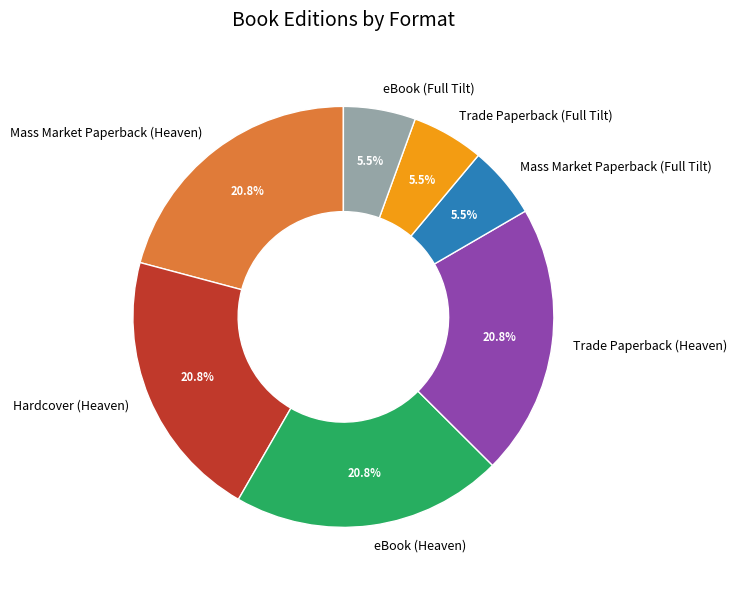

What is the ratio of the value at Trade Paperback (Heaven) to the value at Mass Market Paperback (Heaven)?

1.0